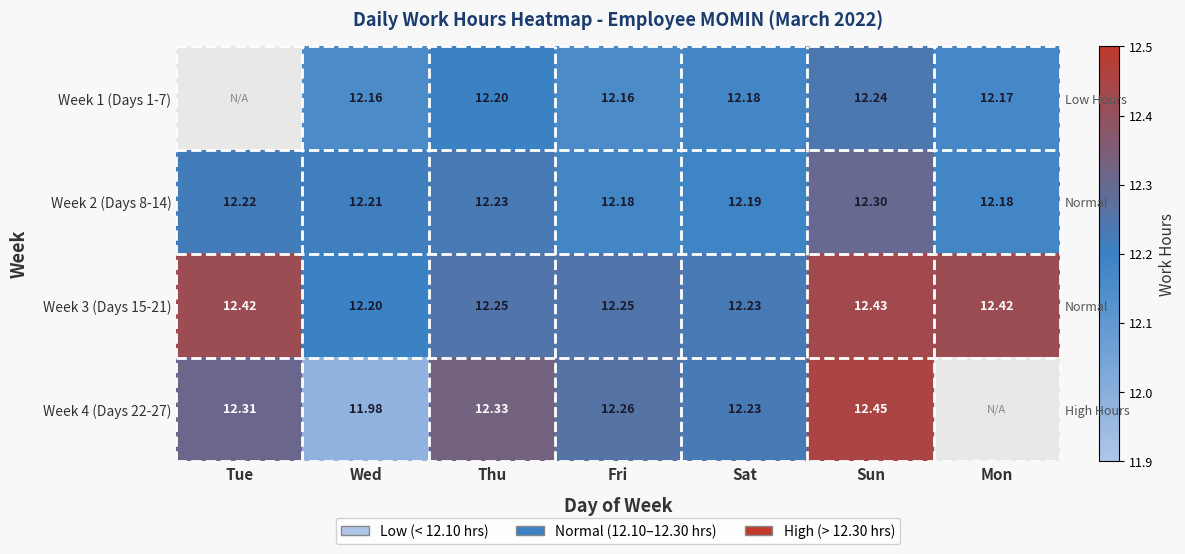

Which series has the largest total across all categories?

Week 3 (Days 15-21)